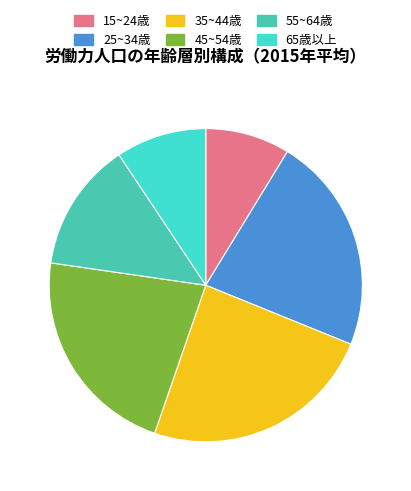

Which has a higher value, 45~54歳 or 65歳以上?

45~54歳